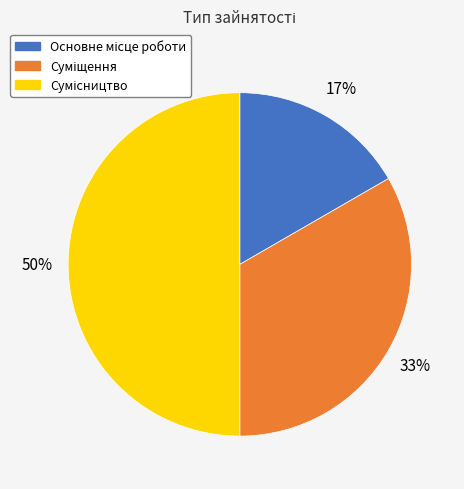

How many segments does this pie chart have?

3